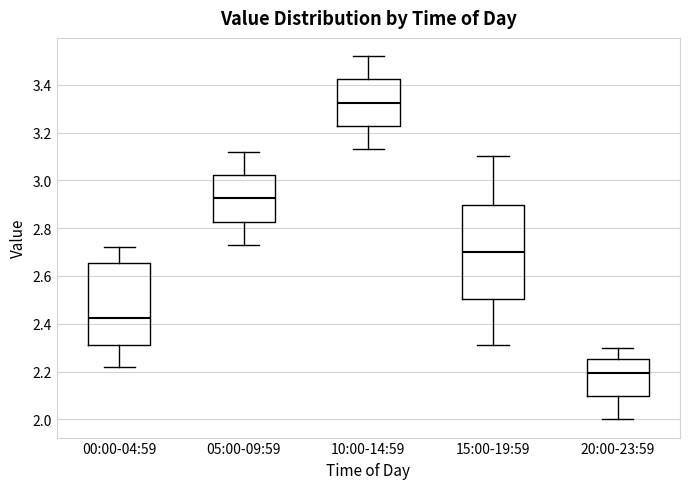

Reading left to right, read every box against the y-axis: the position of its median line, the range the box covers, and the ends of its whiskers. The values are not printed on the chart, so give them approximately, as read against the axis.

00:00-04:59: median 2.42, box 2.32 to 2.66, whiskers 2.22 to 2.72
05:00-09:59: median 2.92, box 2.82 to 3.02, whiskers 2.74 to 3.12
10:00-14:59: median 3.32, box 3.22 to 3.42, whiskers 3.14 to 3.52
15:00-19:59: median 2.70, box 2.50 to 2.90, whiskers 2.32 to 3.10
20:00-23:59: median 2.20, box 2.10 to 2.26, whiskers 2.00 to 2.30